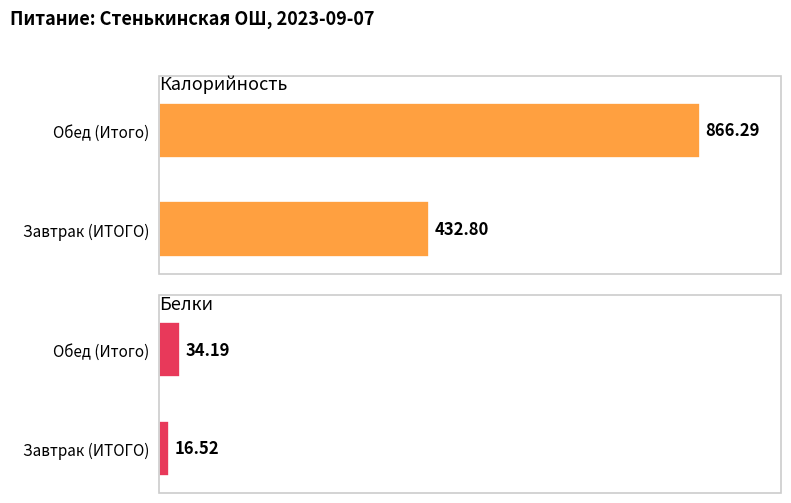

Reading left to right, extract all data points from this chart.

Калорийность: 432.8	866.3
Белки: 16.5	34.2